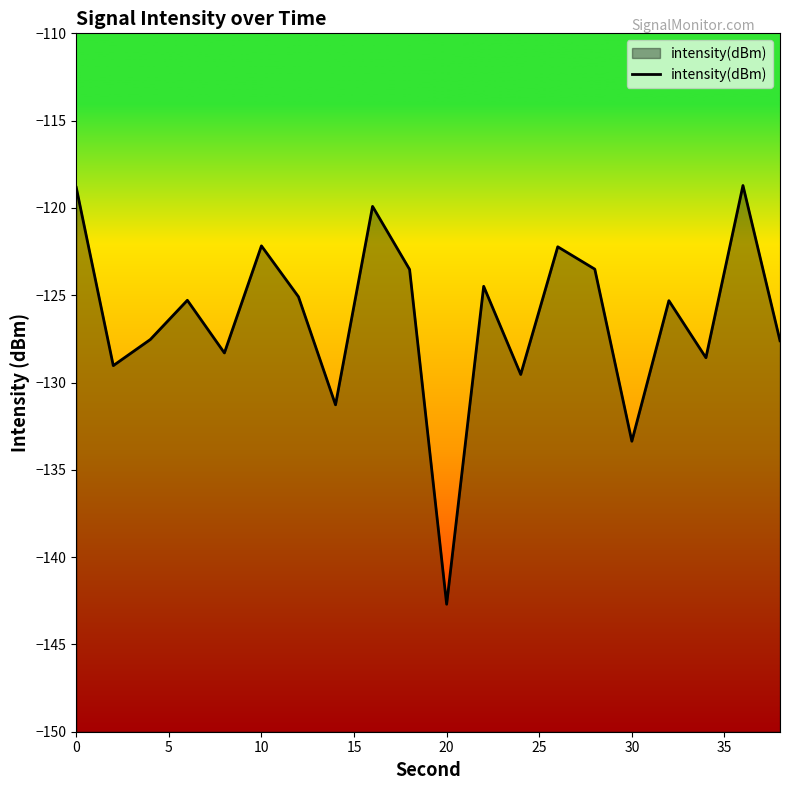

What is the difference between the second highest and minimum values?

23.9